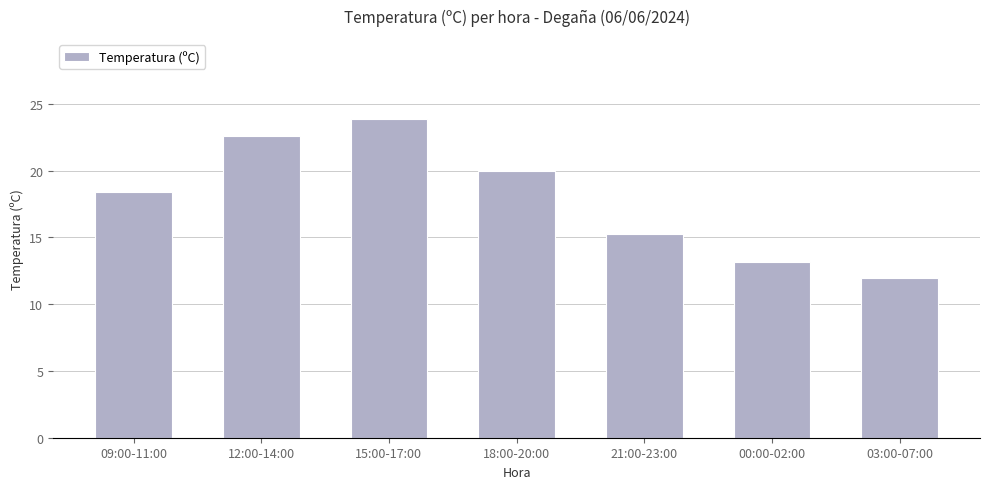

Is it true that the value at 09:00-11:00 is 18.4?

True